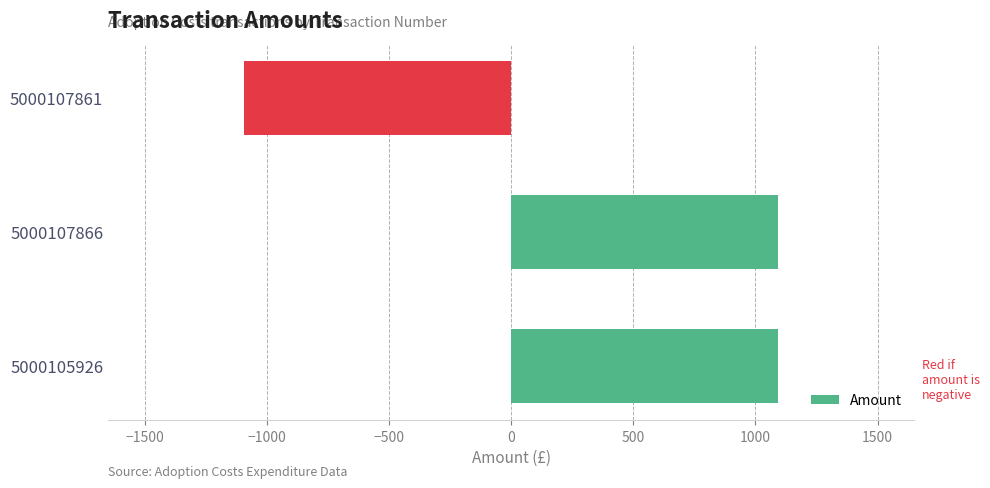

The chart shows a value of -1092.8 at 5000107861. True or false?

True